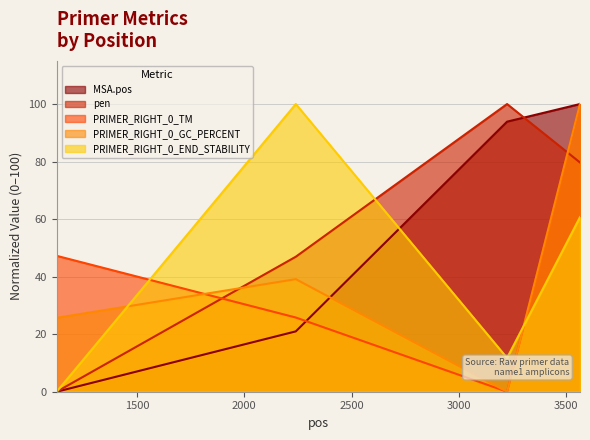

Which category has the highest value in the PRIMER_RIGHT_0_TM series?

3565